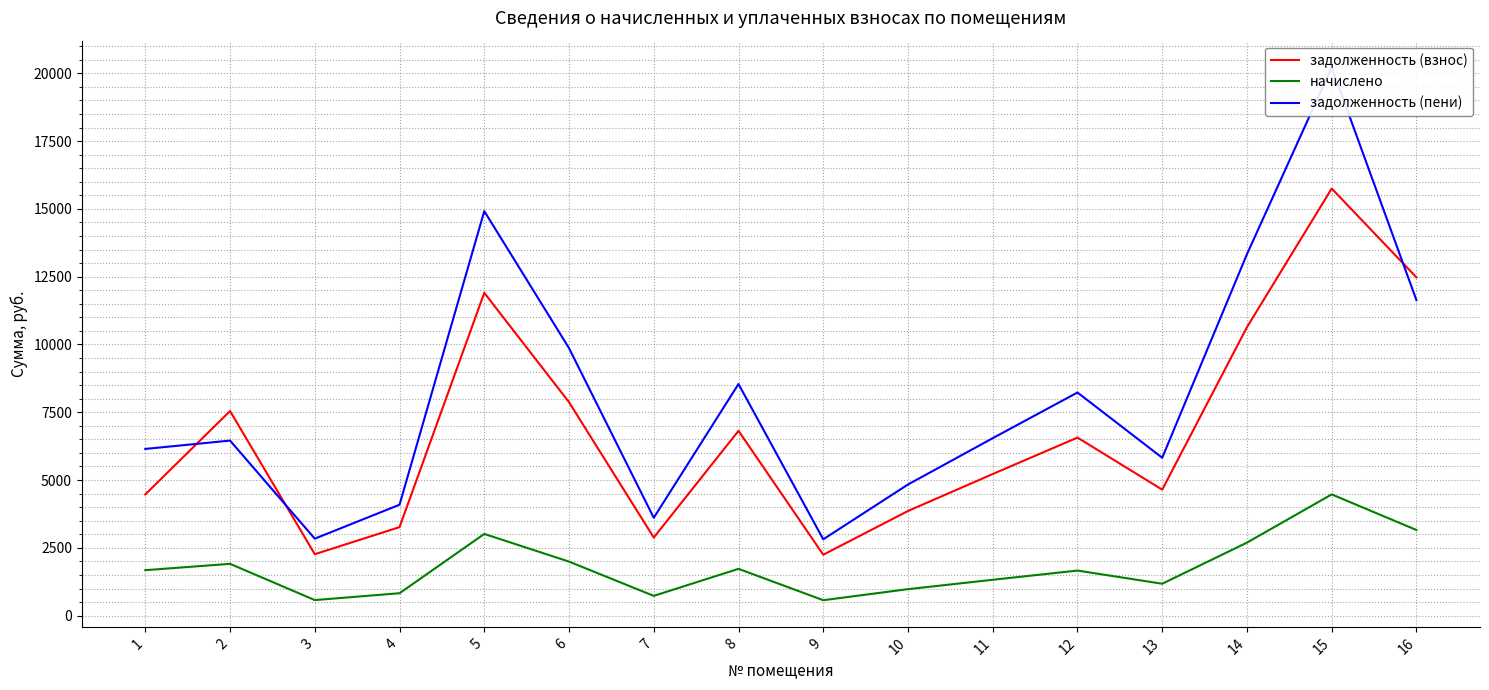

Rank the series by their maximum value, from lowest to highest.

начислено, задолженность (взнос), задолженность (пени)